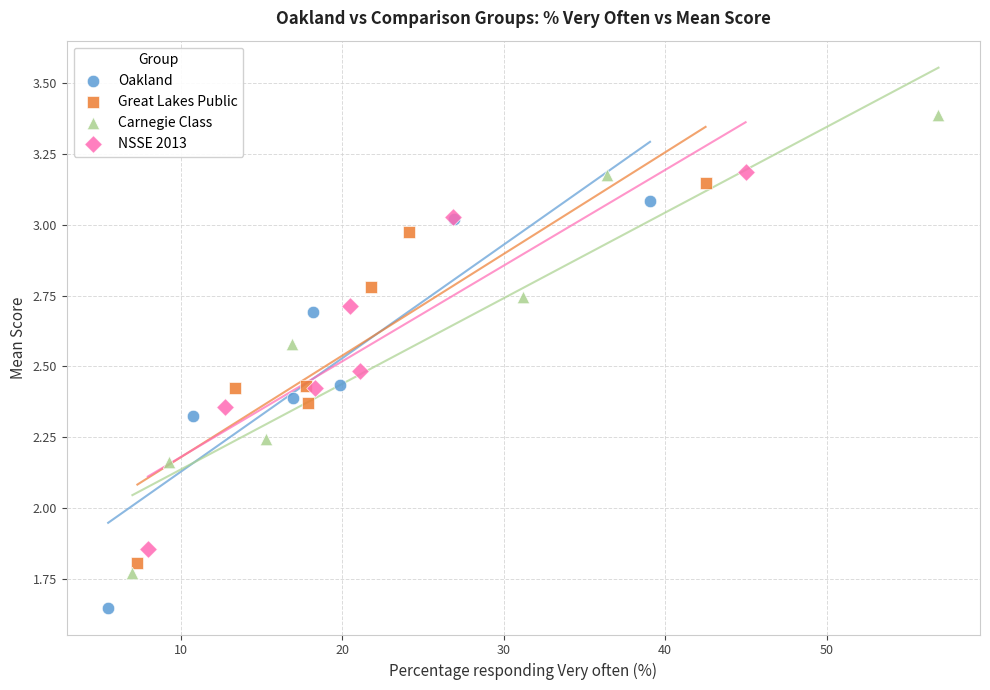

Which series reaches the maximum Y coordinate?

Carnegie Class